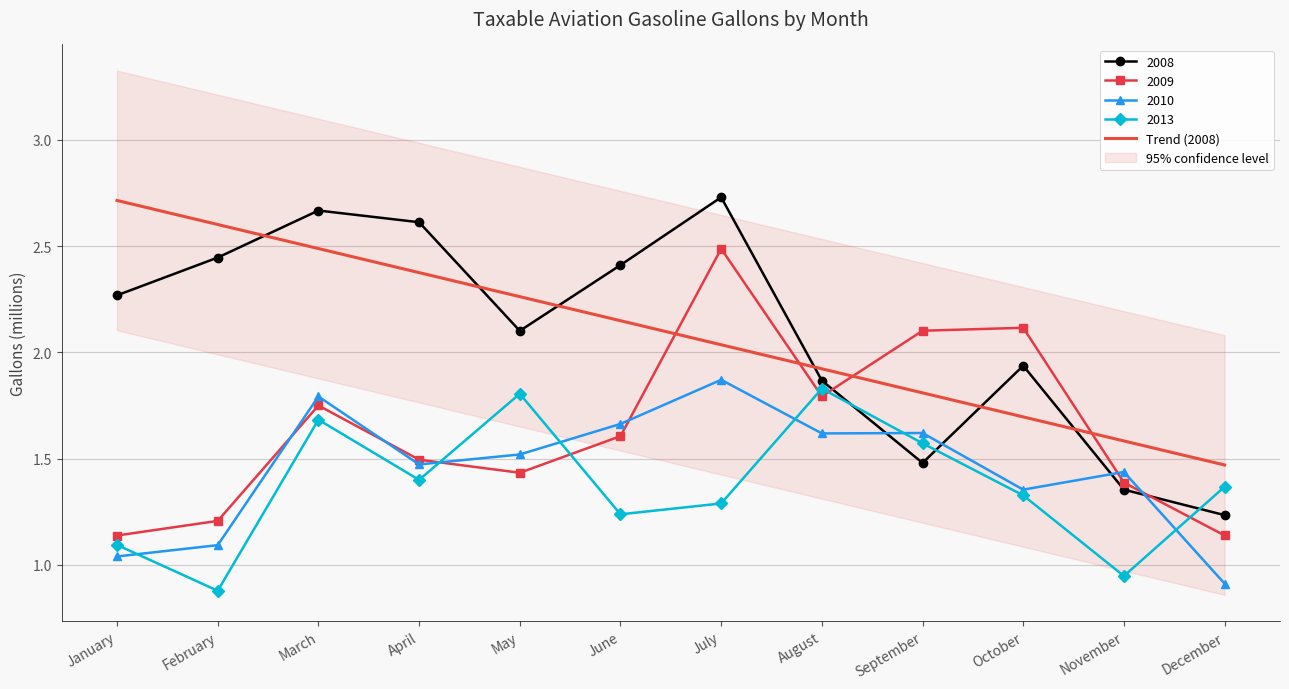

Is the value of 2013 at August greater than the value of 2009 at December?

Yes